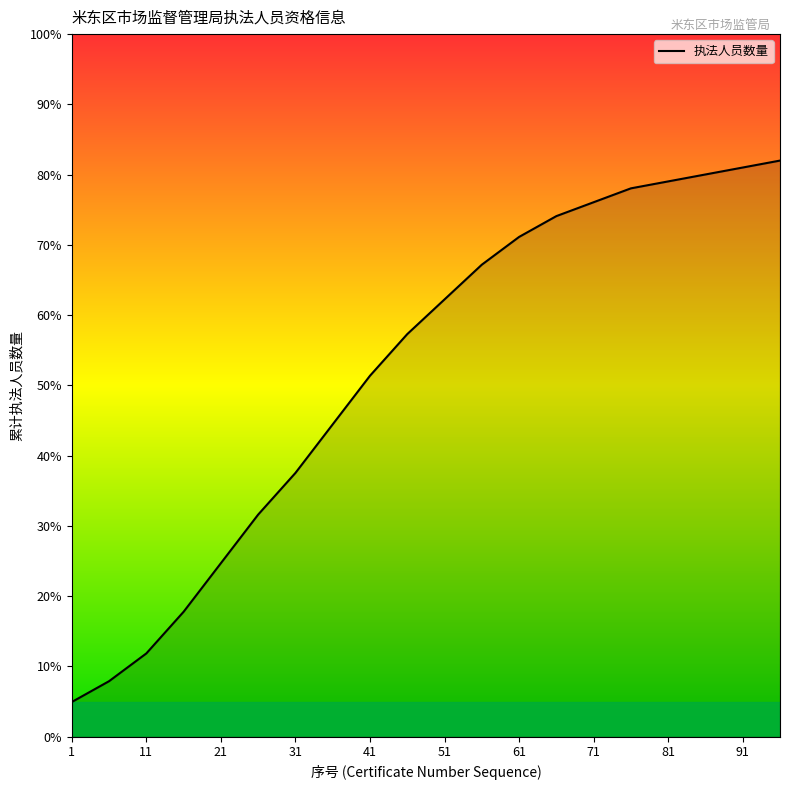

What is the sum of all values?

1040.3